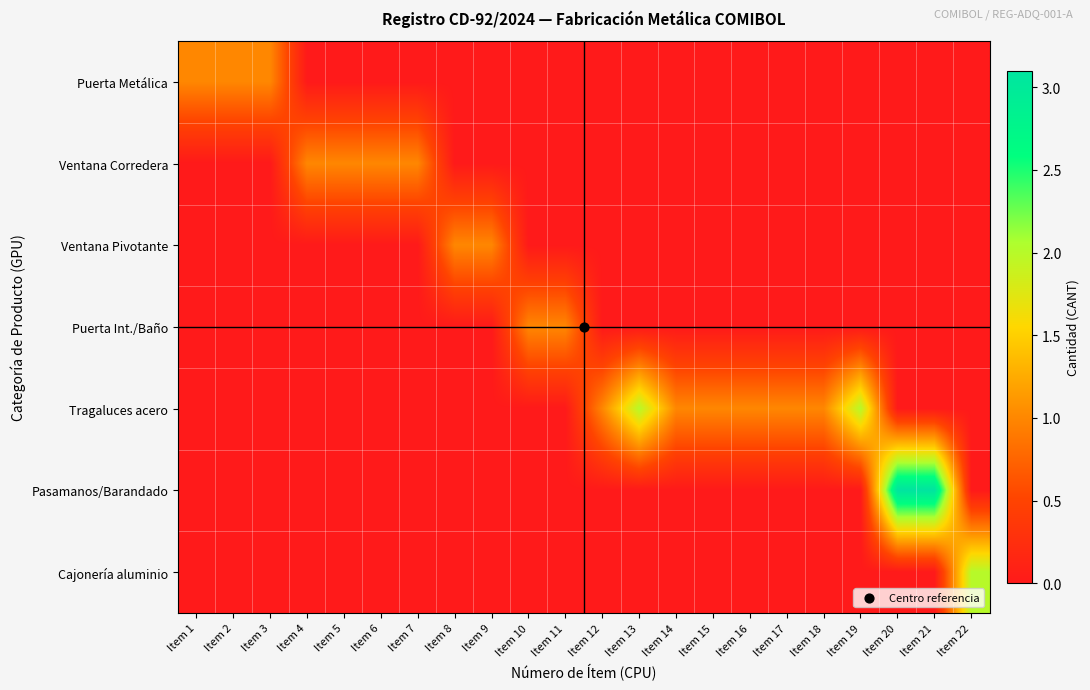

How many categories are shown in the chart?

22